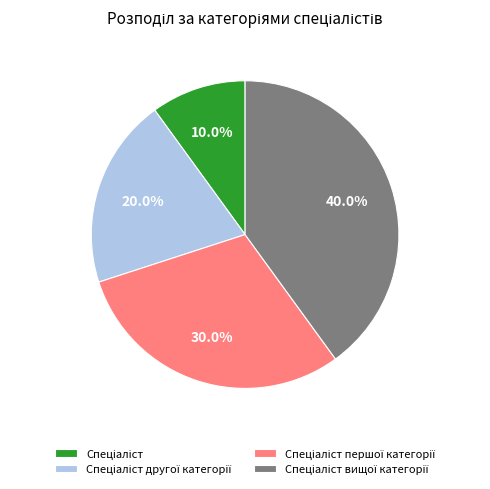

Does any single category account for the majority?

No